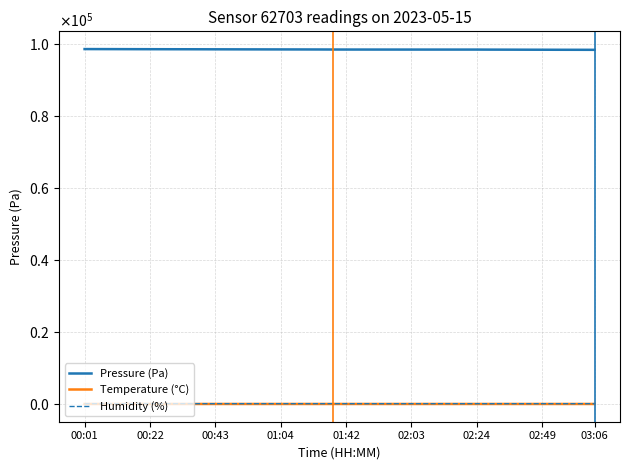

Reading left to right, transcribe all the data shown in this chart.

Pressure (Pa): 98591.4	98584.4	98578.7	98569.7	98562.1	98557.2	98550.2	98545.1	98540.3	98534.1	98525.8	98518.9	98512.9	98507.7	98501.4	98496.6	98491.2	98485.8	98479.5	98469.2	98462.4	98459.8	98457.9	98457.1	98455.9	98454.5	98453.7	98453.2	98452.5	98452.3	98451.1	98440.0	98433.2	98425.3	98417.1	98409.6	98400.4	98394.6	98390.4	98384.0
Temperature (°C): 12.6	12.6	12.5	12.5	12.4	12.4	12.4	12.4	12.4	12.4	12.4	12.4	12.4	12.4	12.4	12.4	12.4	12.4	12.4	12.5	12.5	12.6	12.6	12.6	12.6	12.6	12.6	12.7	12.7	12.7	12.7	12.7	12.8	12.8	12.7	12.7	12.7	12.7	12.7	12.7
Humidity (%): 99.8	99.8	100.0	100.0	100.0	99.8	100.0	99.3	100.0	100.0	99.8	100.0	99.0	100.0	98.9	100.0	98.7	98.8	100.0	98.5	96.7	100.0	95.1	95.5	96.8	94.4	97.5	95.1	100.0	94.4	95.9	94.2	100.0	95.0	94.7	97.9	96.0	97.0	94.9	100.0